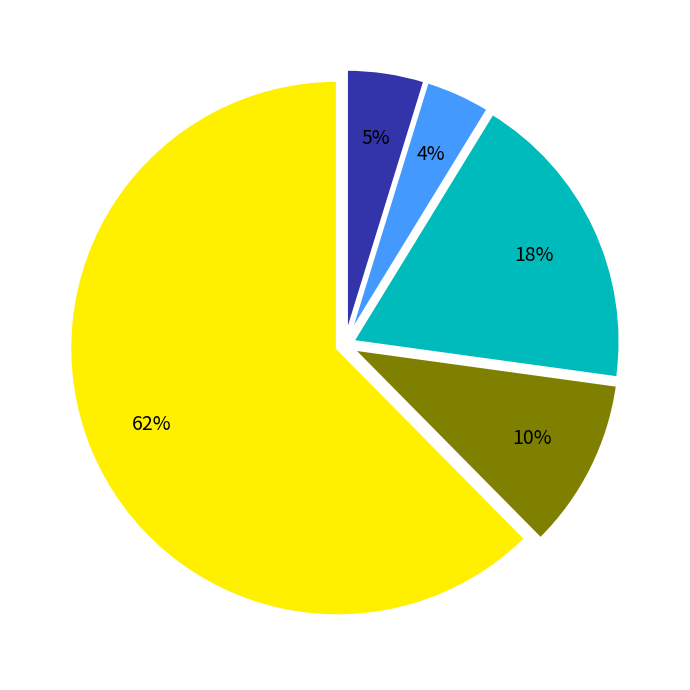

To the nearest percent, what is the average slice percentage?

20%